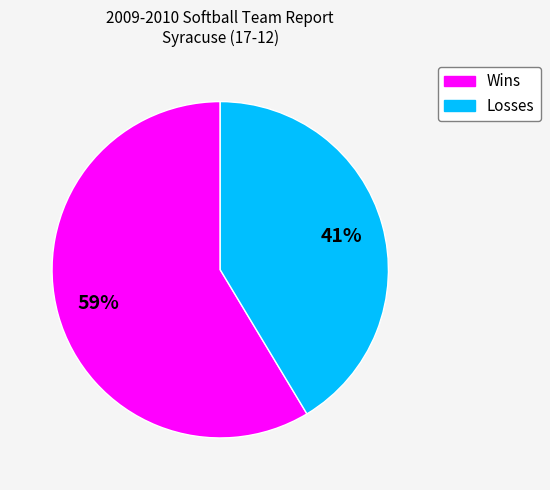

Approximately how many times larger is the value at Losses compared to Wins?

0.7